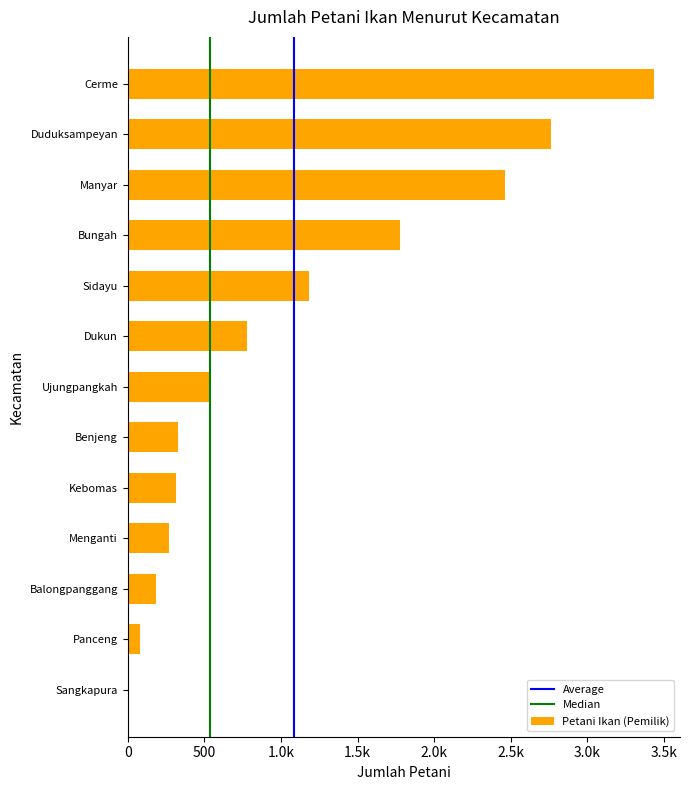

Are the bars horizontal?

Yes